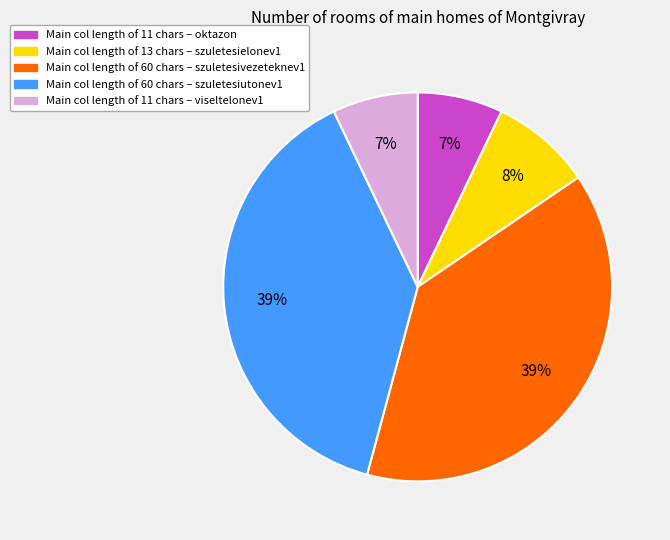

Count the number of slices in the pie.

5